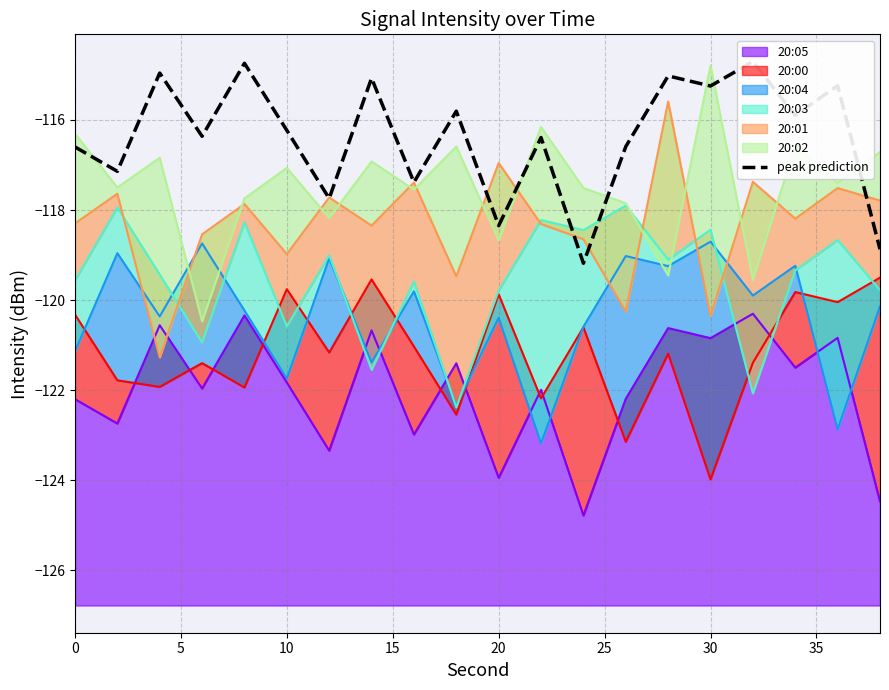

True or false: 20:05 has a value of -120.8 at 30.

True